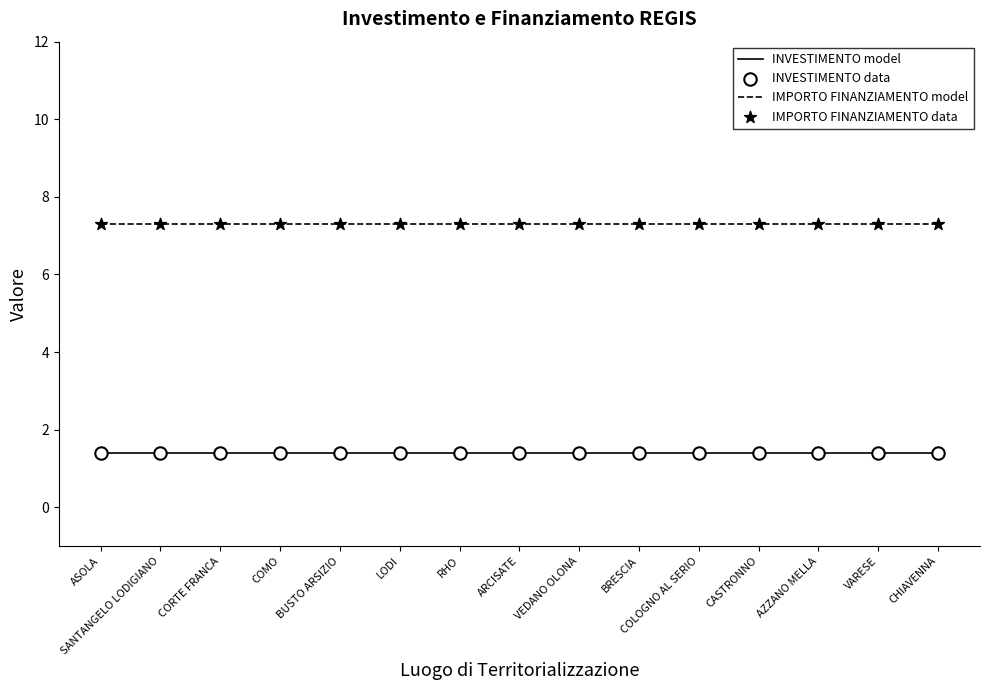

Read the INVESTIMENTO model value at ASOLA.

1.4